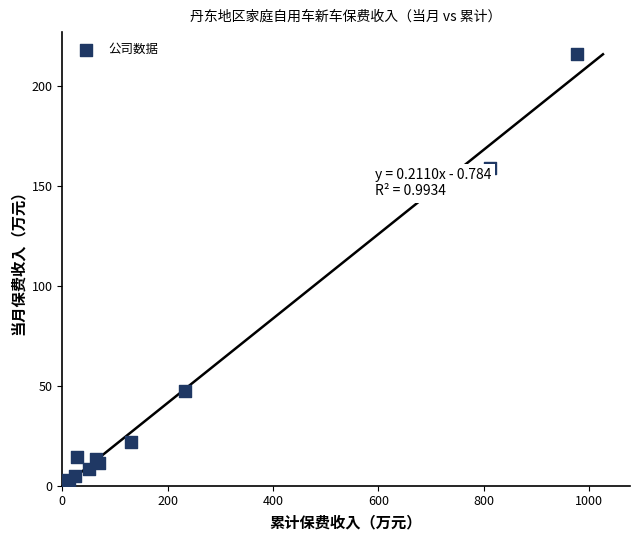

What Y value in the scatter plot is closest to 108?

159.1